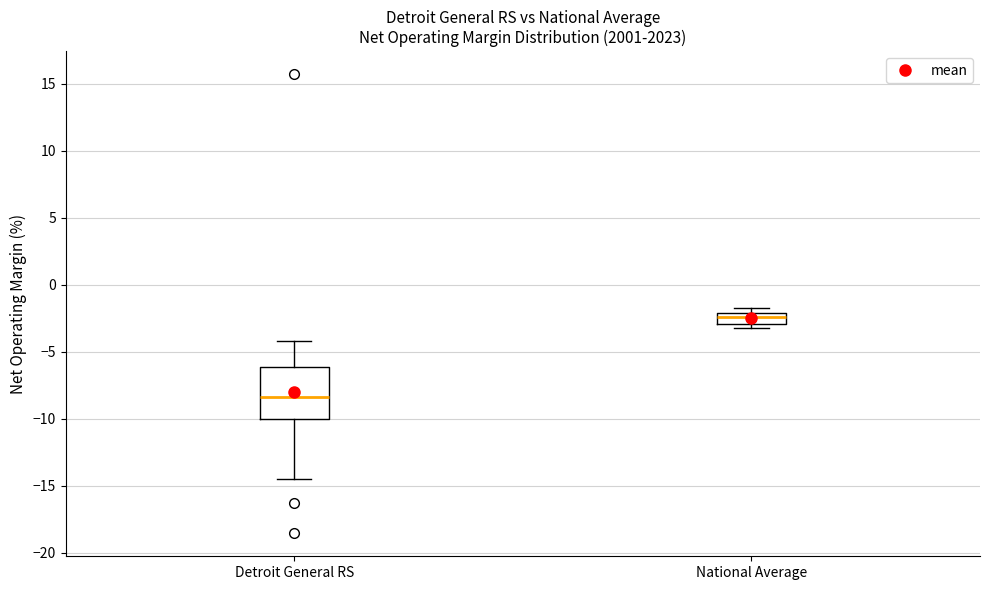

Where does the median line of the box for National Average sit on the y-axis? The values are not printed on the chart, so give them approximately, as read against the axis.

-2.5